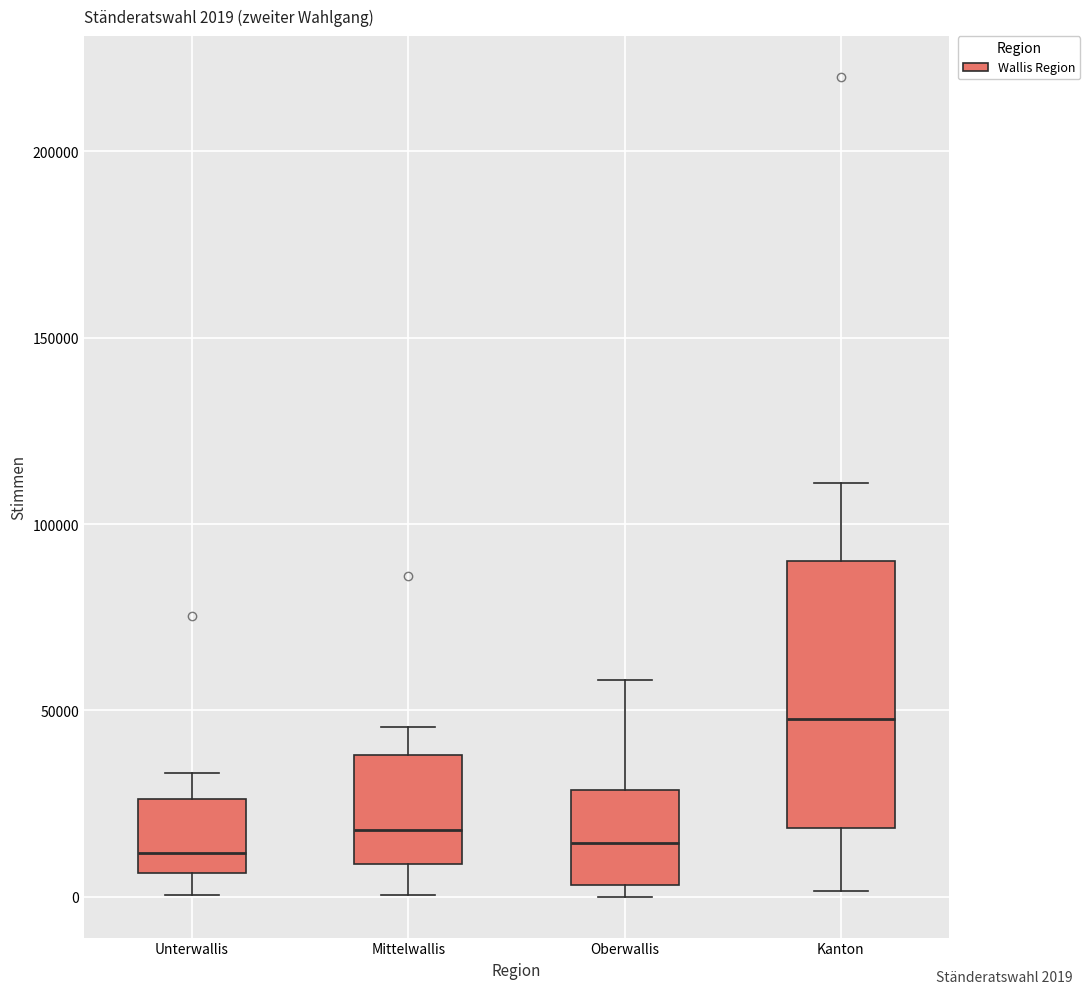

Comparing the boxes themselves (not the whiskers), which one is the tallest?

Kanton